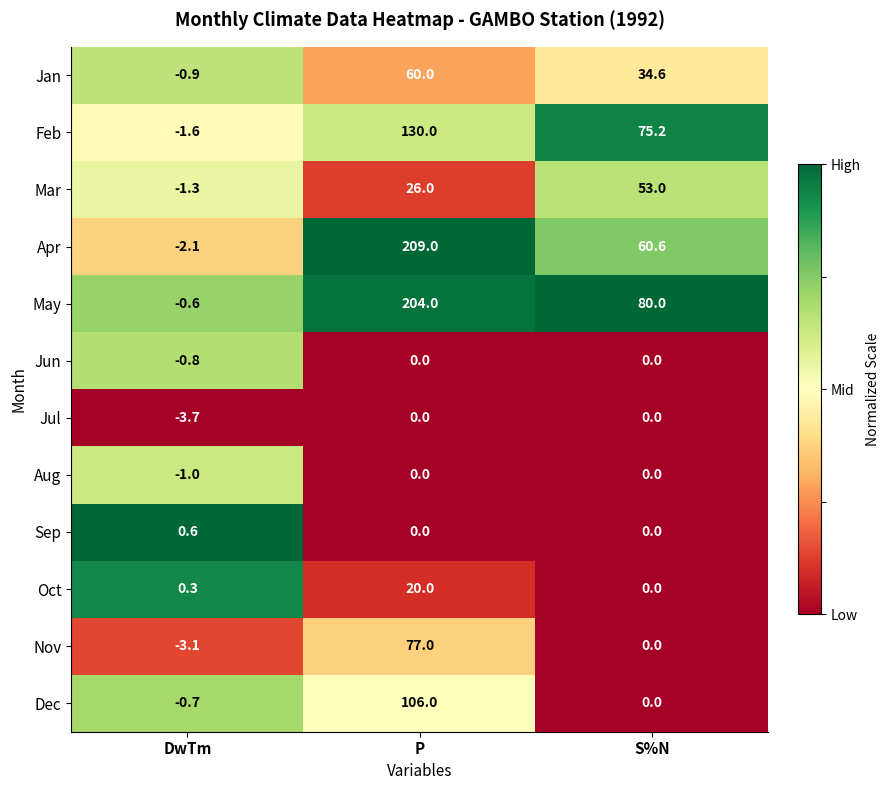

The value of Jan at DwTm is -1.4. True or false?

False